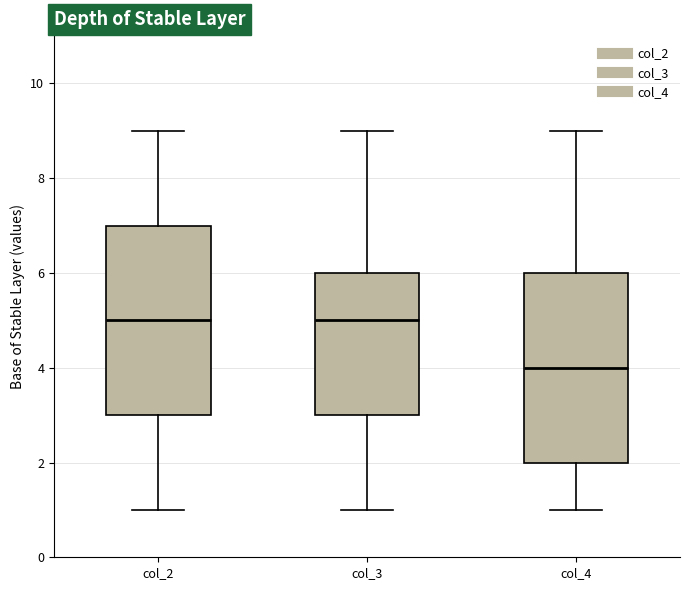

Reading left to right, transcribe this box plot: for each box, give where its median line is, the range the box spans, and where its two whiskers end, as read against the y-axis. The values are not printed on the chart, so give them approximately, as read against the axis.

col_2: median 5, box 3 to 7, whiskers 1 to 9
col_3: median 5, box 3 to 6, whiskers 1 to 9
col_4: median 4, box 2 to 6, whiskers 1 to 9